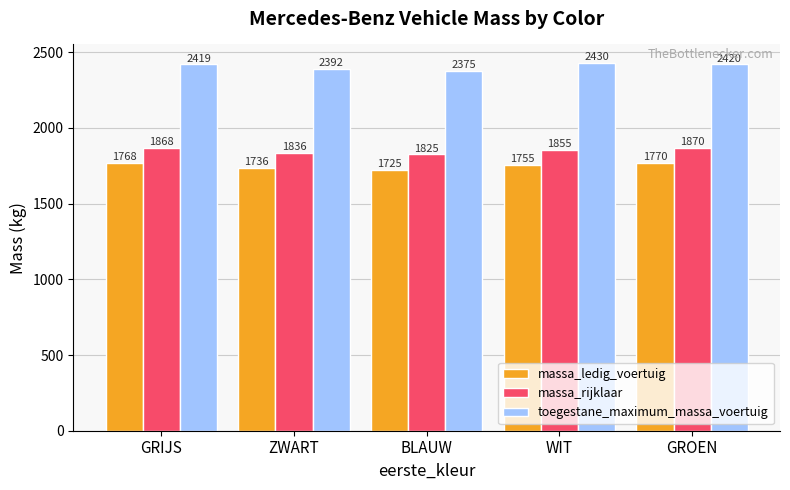

The value of toegestane_maximum_massa_voertuig at ZWART is 4035.7. True or false?

False